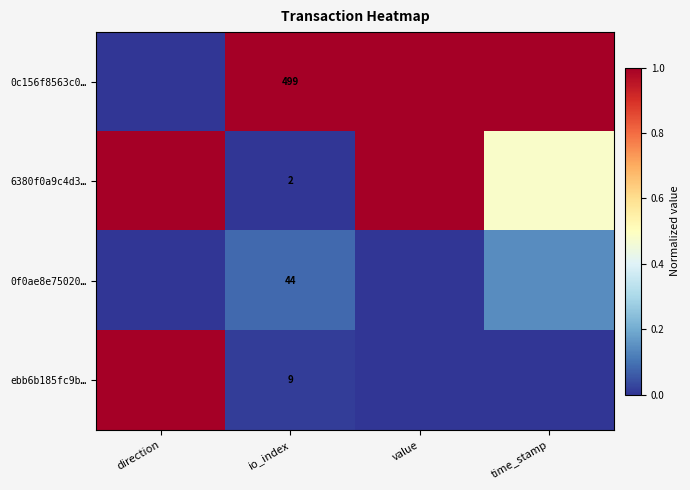

The value of 6380f0a9c4d3… at io_index is 0.0. True or false?

True